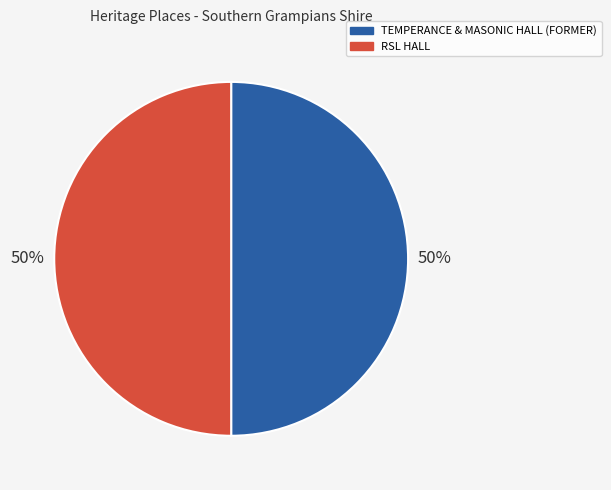

The TEMPERANCE & MASONIC HALL (FORMER) slice represents 50% of the pie. True or false?

True